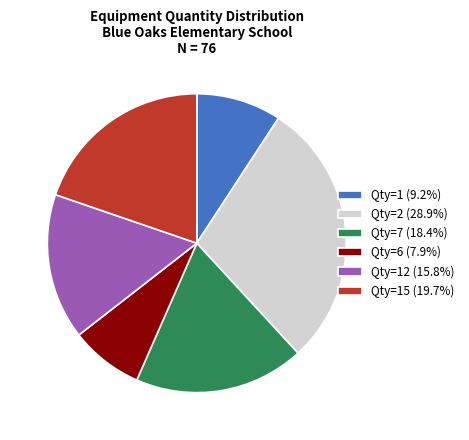

Approximately how many times larger is the value at Qty=1 (9.2%) compared to Qty=2 (28.9%)?

0.3